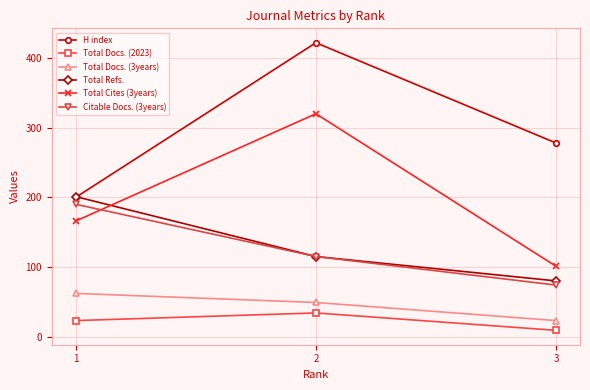

What is the difference between the maximum and second lowest values in the Total Docs. (3years) series?

13